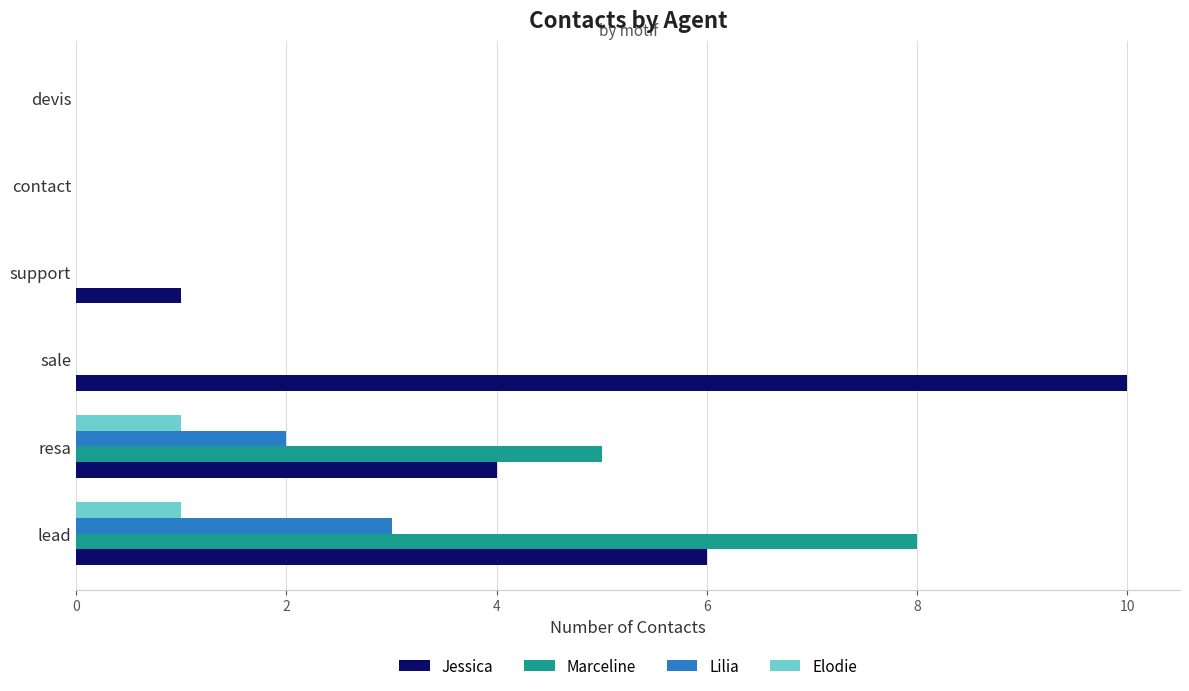

Is the value of Marceline at lead greater than the value of Jessica at sale?

No